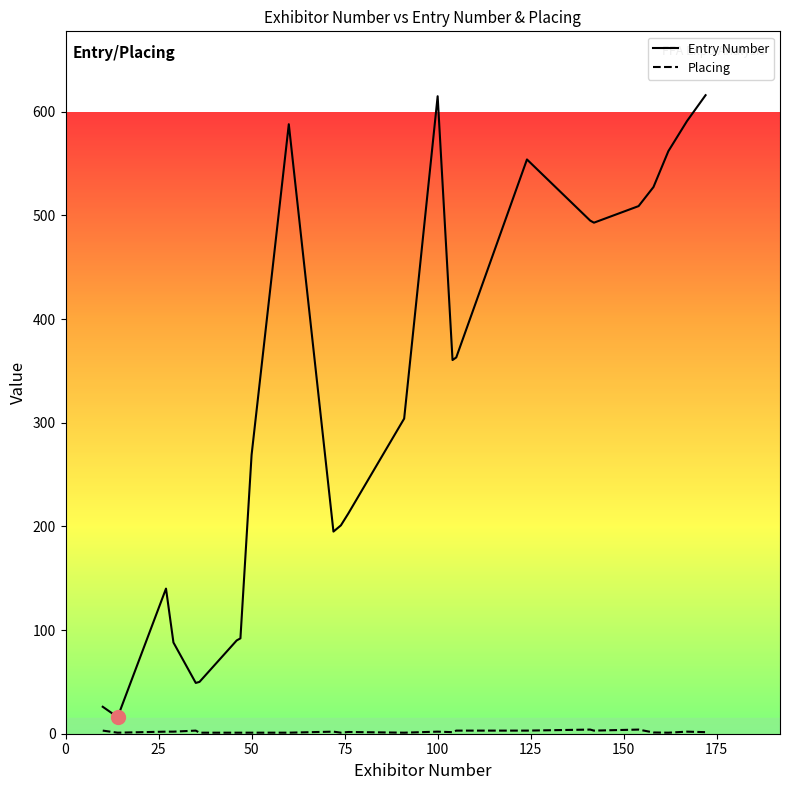

What is the maximum value shown in the chart?

616.0